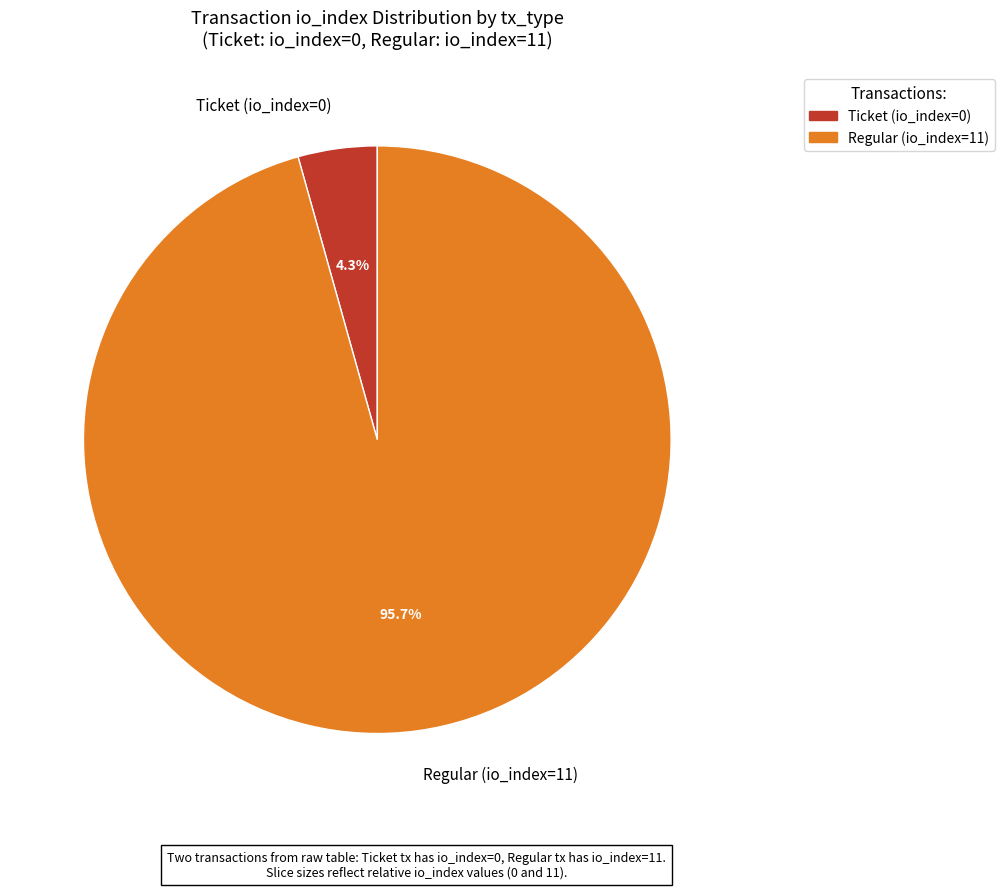

Does Regular (io_index=11) represent more than half of the total?

Yes